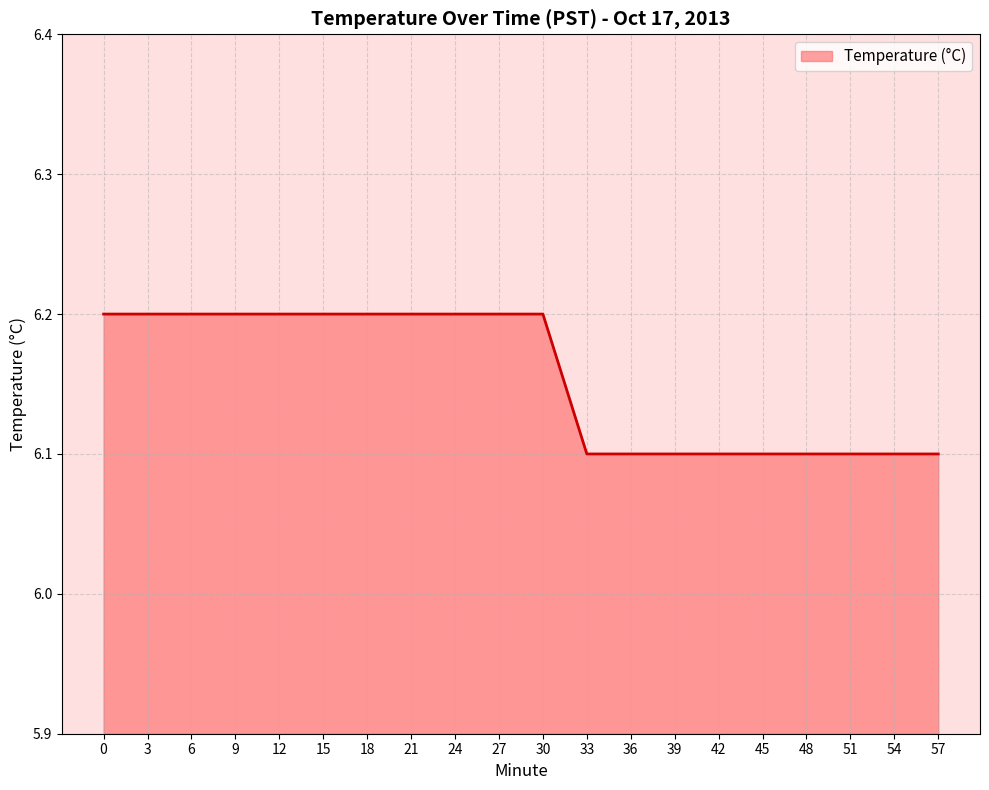

What is the sum of all values?

123.1